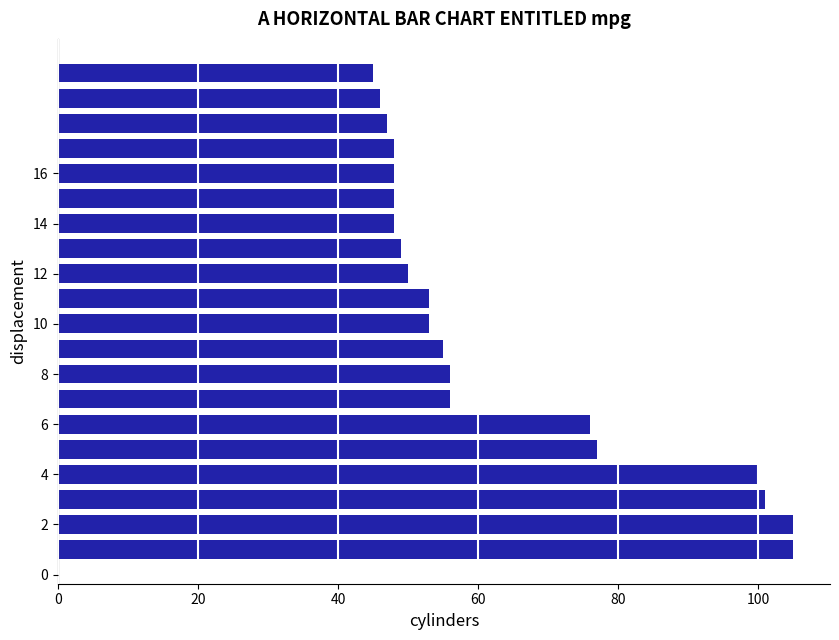

How many bars are there in total?

20